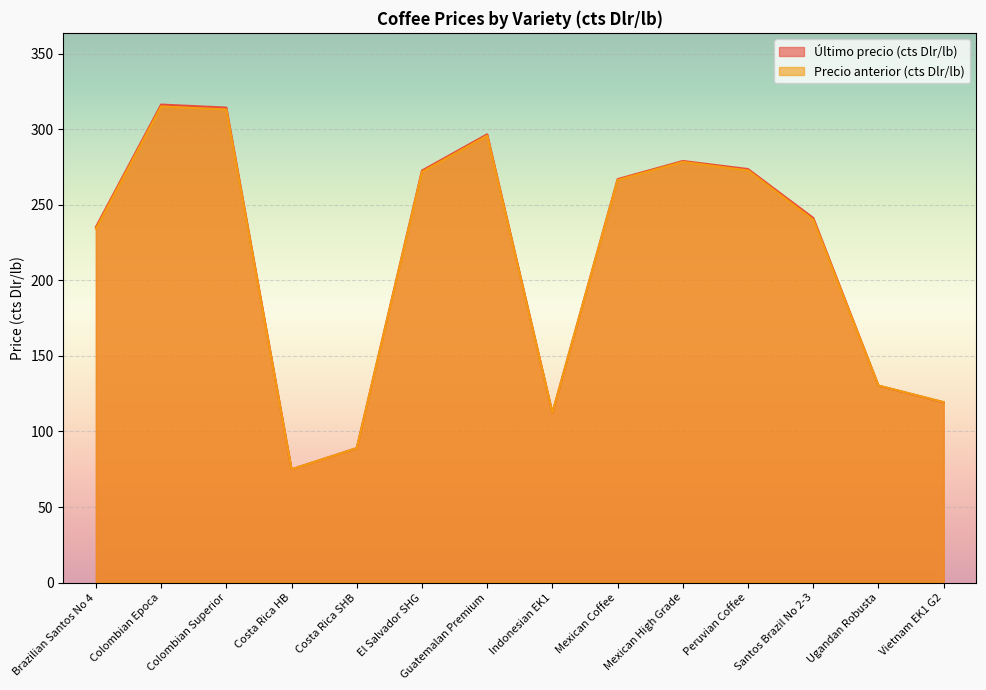

Which series has the largest total across all categories?

Último precio (cts Dlr/lb)